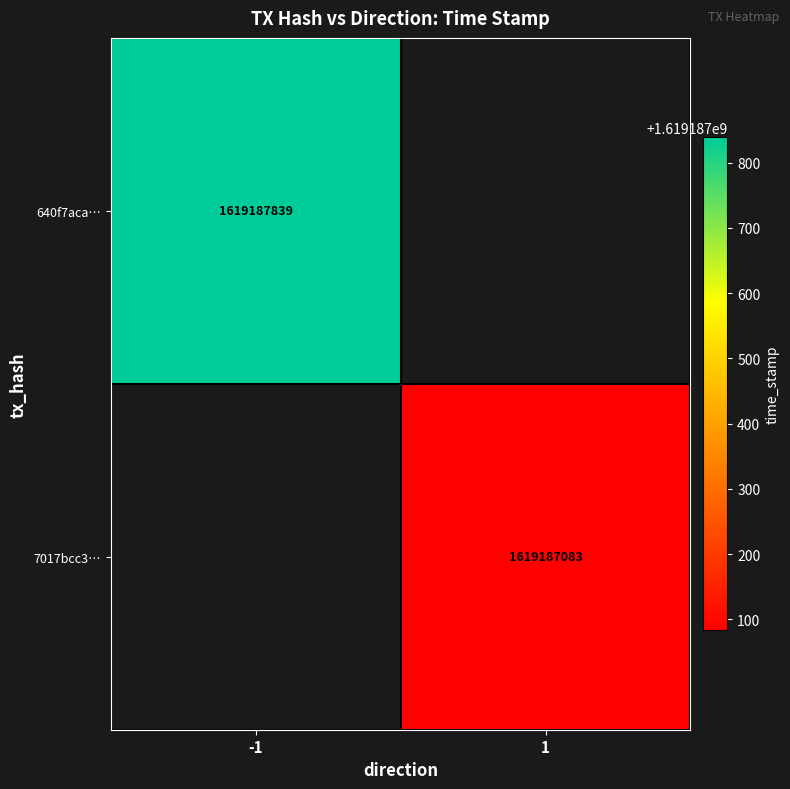

Between time_stamp and direction, which is larger?

time_stamp